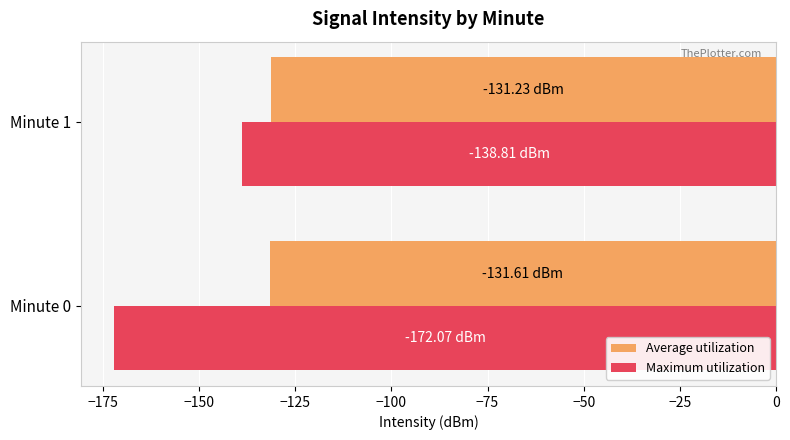

What is the average value of the Average utilization series?

-131.4